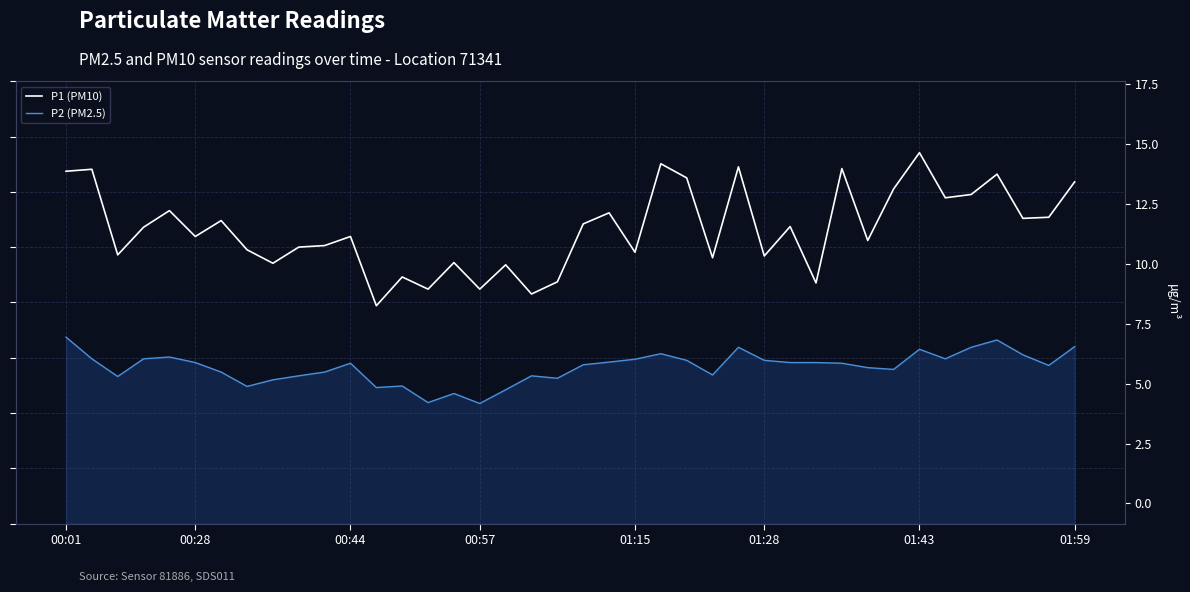

What is the difference between the P1 (PM10) values at 9 and 22?

0.2